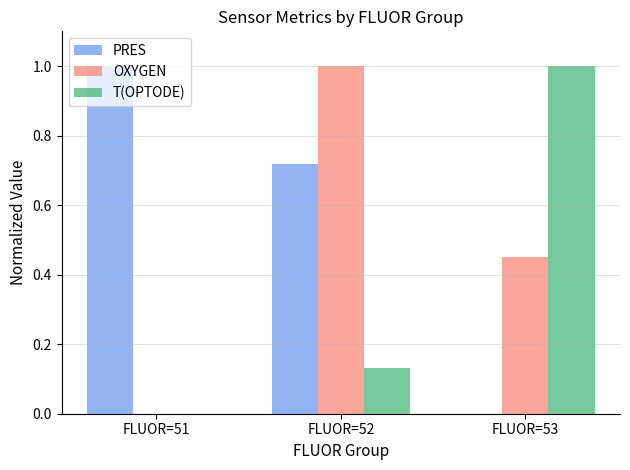

Which series changed the most between FLUOR=52 and FLUOR=53?

T(OPTODE)